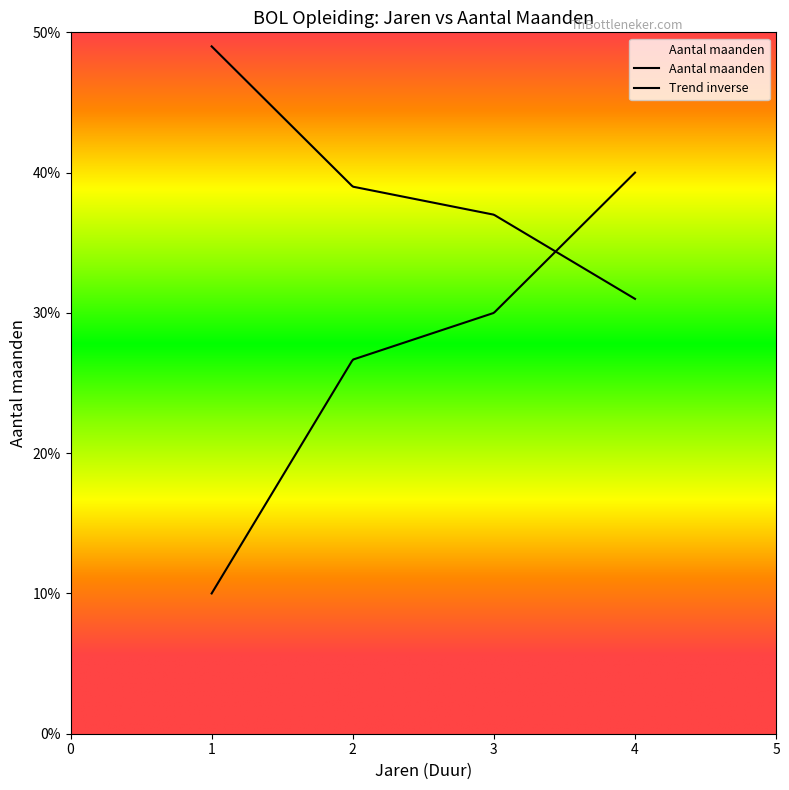

How many lines are shown in the chart?

2